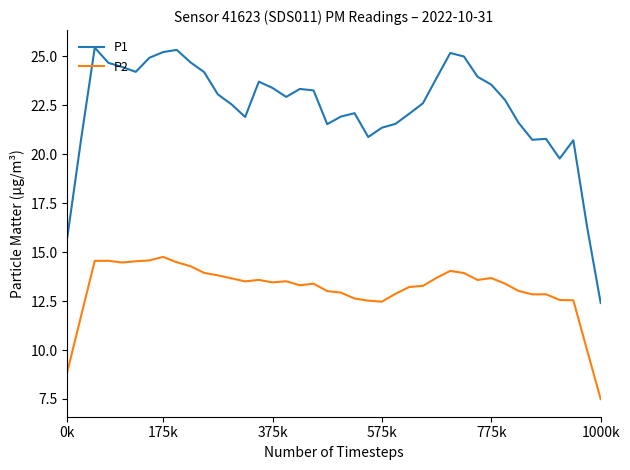

What is the minimum value shown in the chart?

7.5